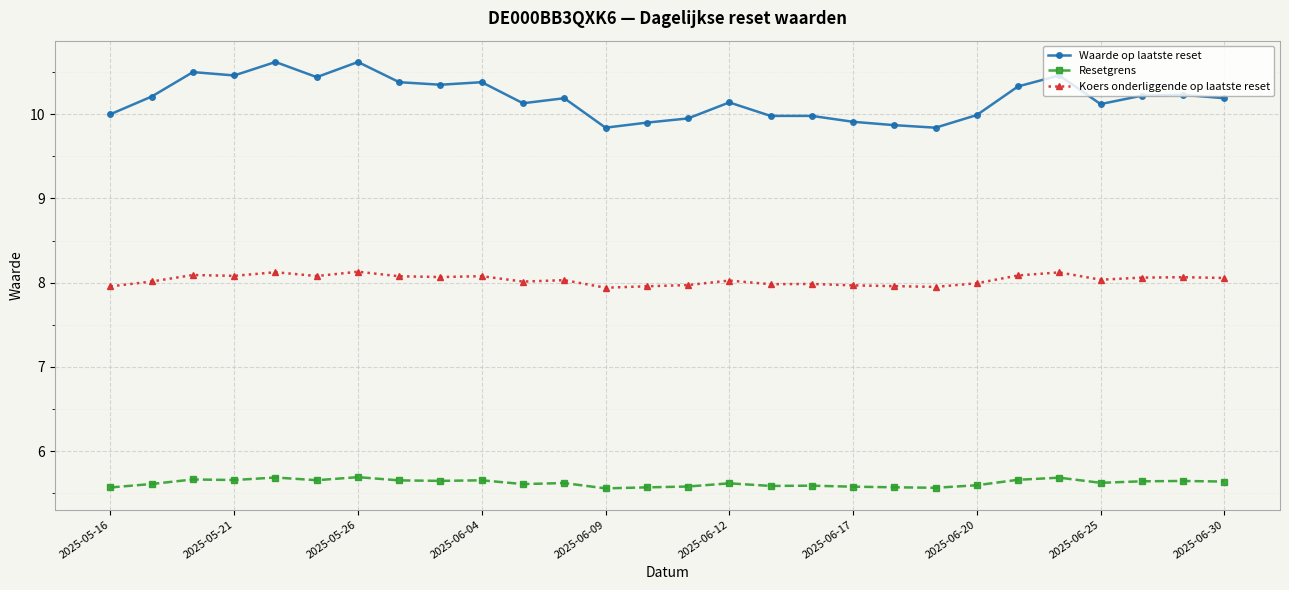

How many Resetgrens values are between 5 and 6?

28